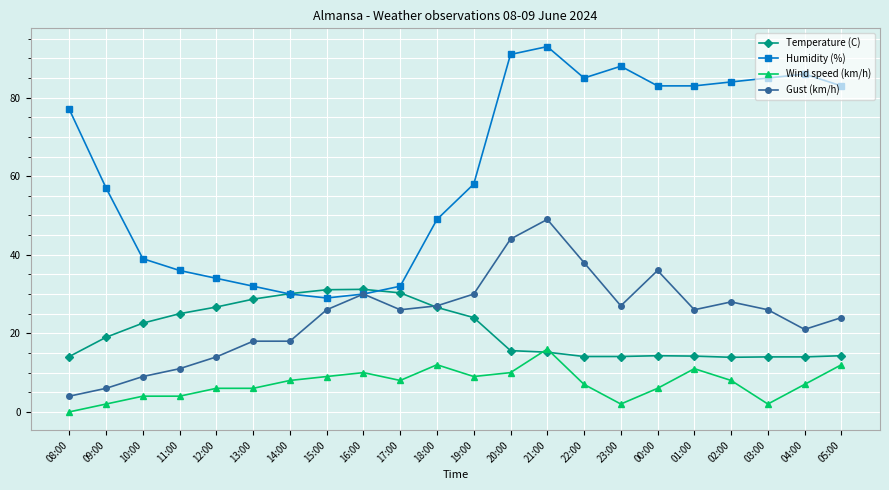

Does the chart have visible grid lines?

Yes